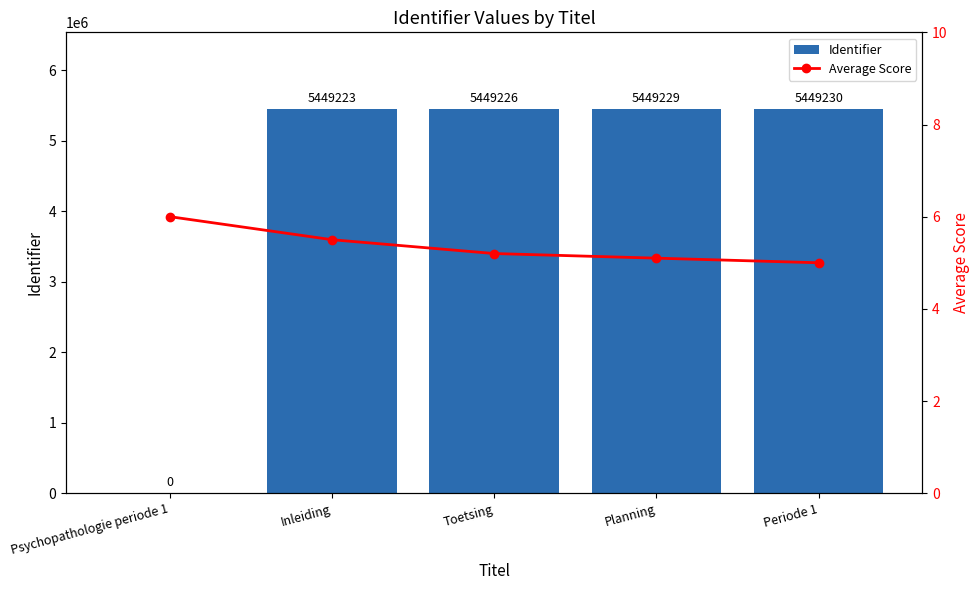

Which series changed the most between Psychopathologie periode 1 and Planning?

Identifier